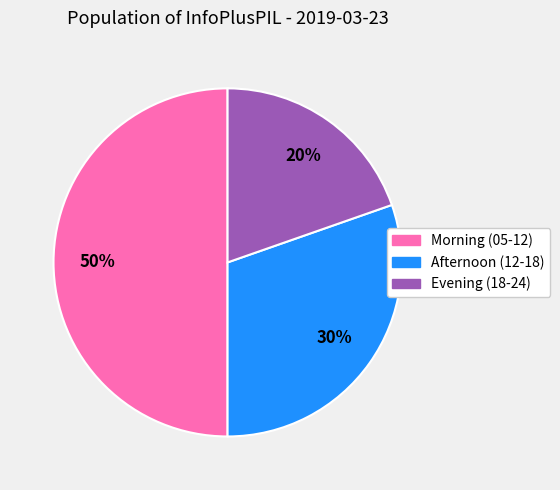

To the nearest percent, what is the average slice percentage?

33%